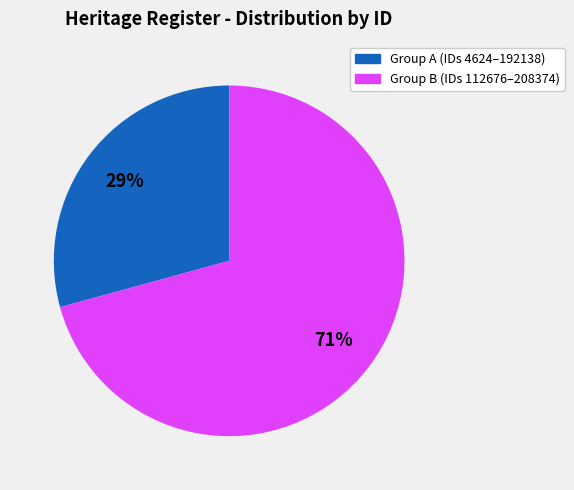

To the nearest percent, what is the average slice percentage?

50%